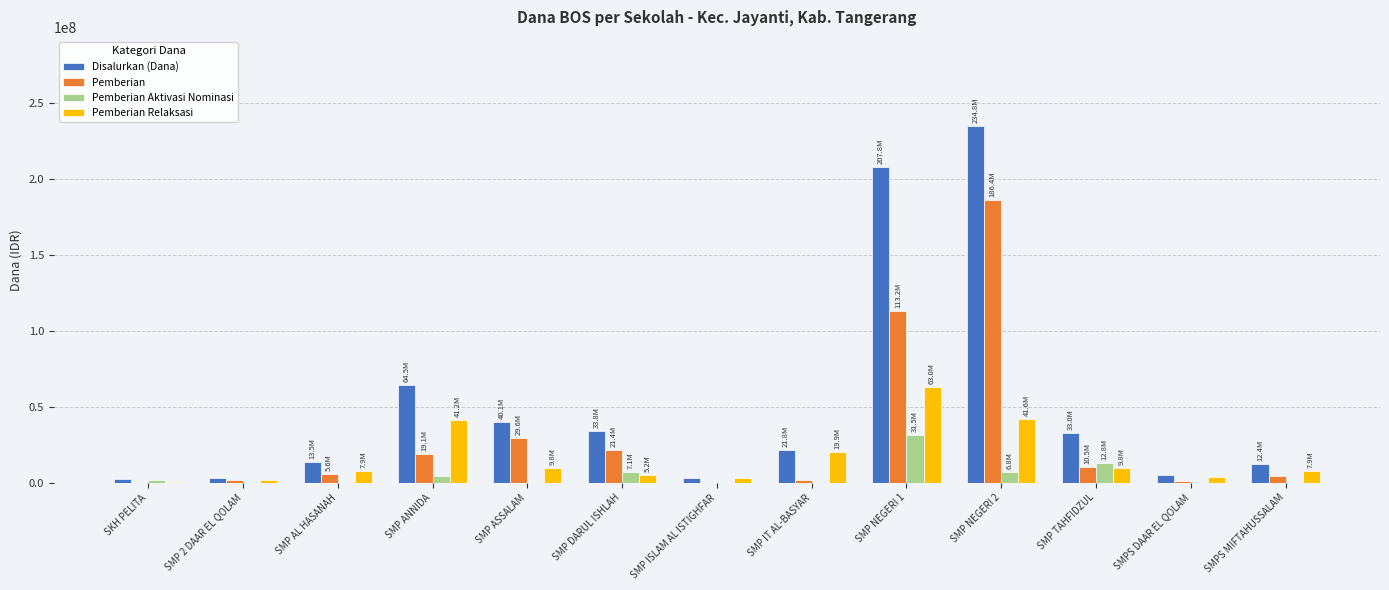

What is the total value across all series at SMPS MIFTAHUSSALAM?

24750000